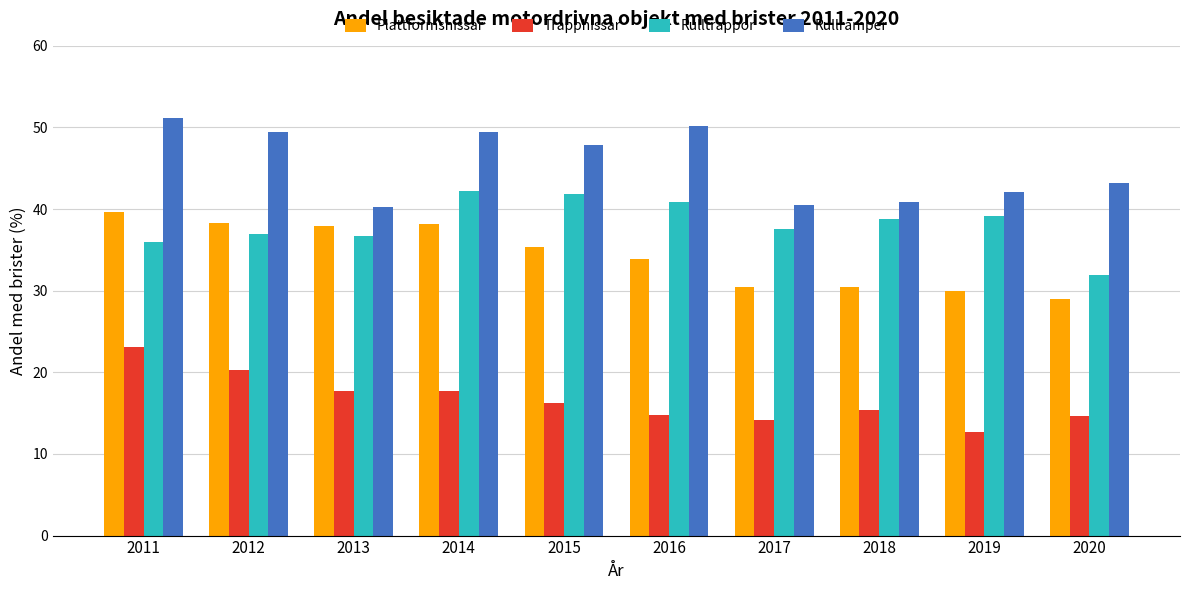

What is the difference between the highest and lowest values at 2013?

22.5